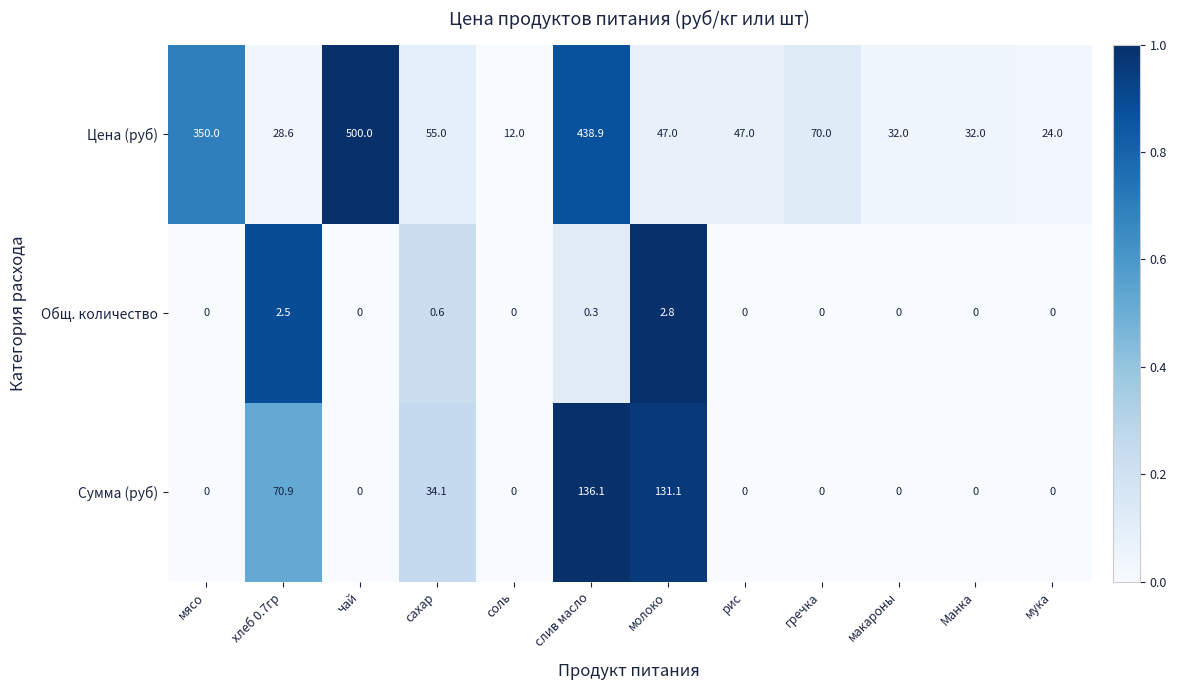

The value of Общ. количество at соль is 0.0. True or false?

True